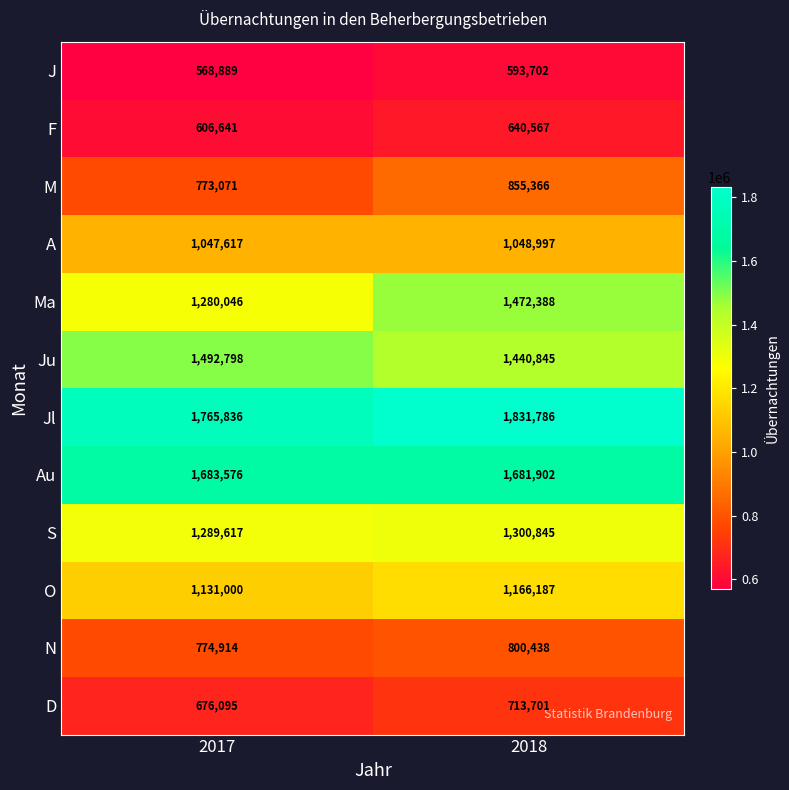

Reading left to right, transcribe all the data shown in this chart.

J: 2017=568889	2018=593702
F: 2017=606641	2018=640567
M: 2017=773071	2018=855366
A: 2017=1047617	2018=1048997
Ma: 2017=1280046	2018=1472388
Ju: 2017=1492798	2018=1440845
Jl: 2017=1765836	2018=1831786
Au: 2017=1683576	2018=1681902
S: 2017=1289617	2018=1300845
O: 2017=1131000	2018=1166187
N: 2017=774914	2018=800438
D: 2017=676095	2018=713701